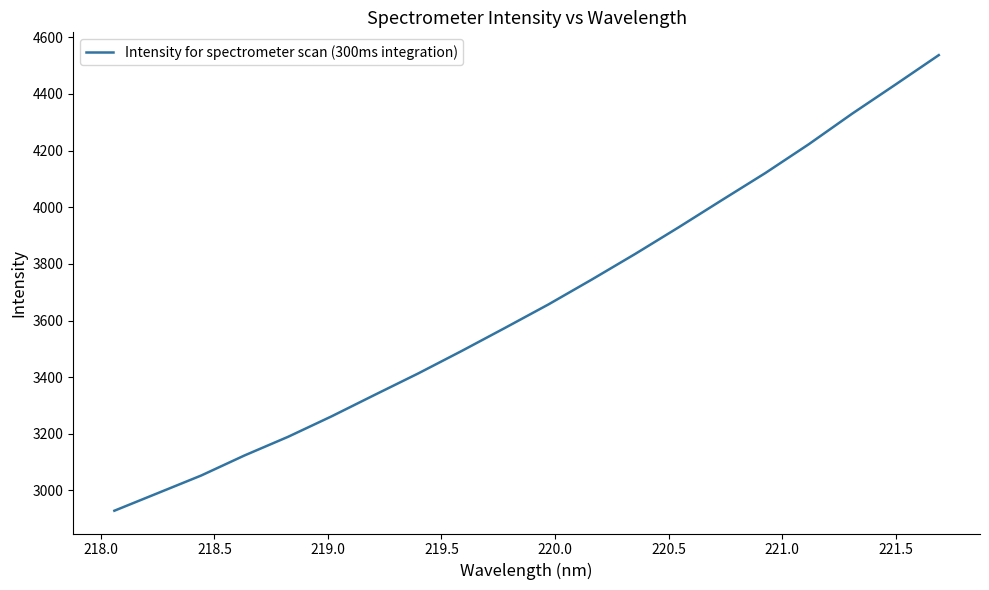

What is the difference between the second highest and second lowest values?

1442.0